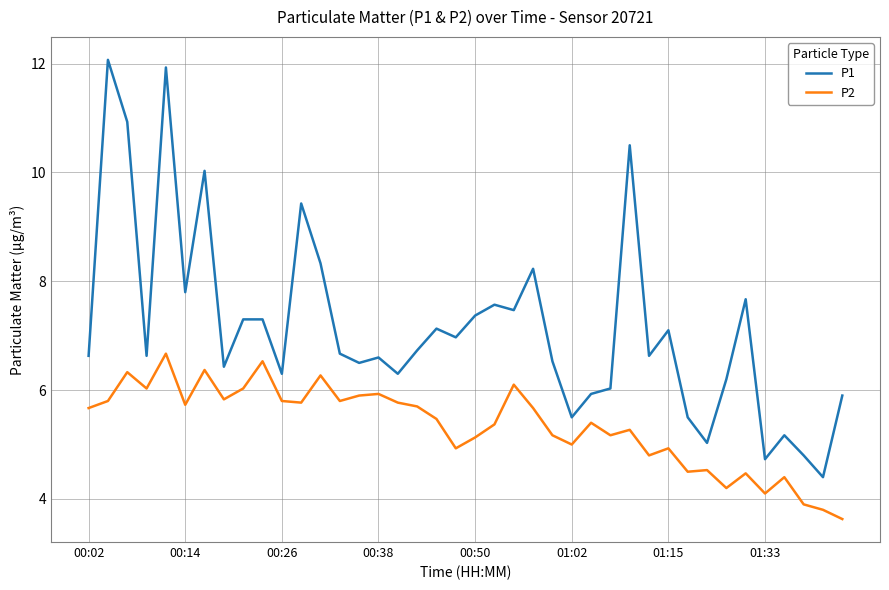

Which series has the widest spread of values?

P1